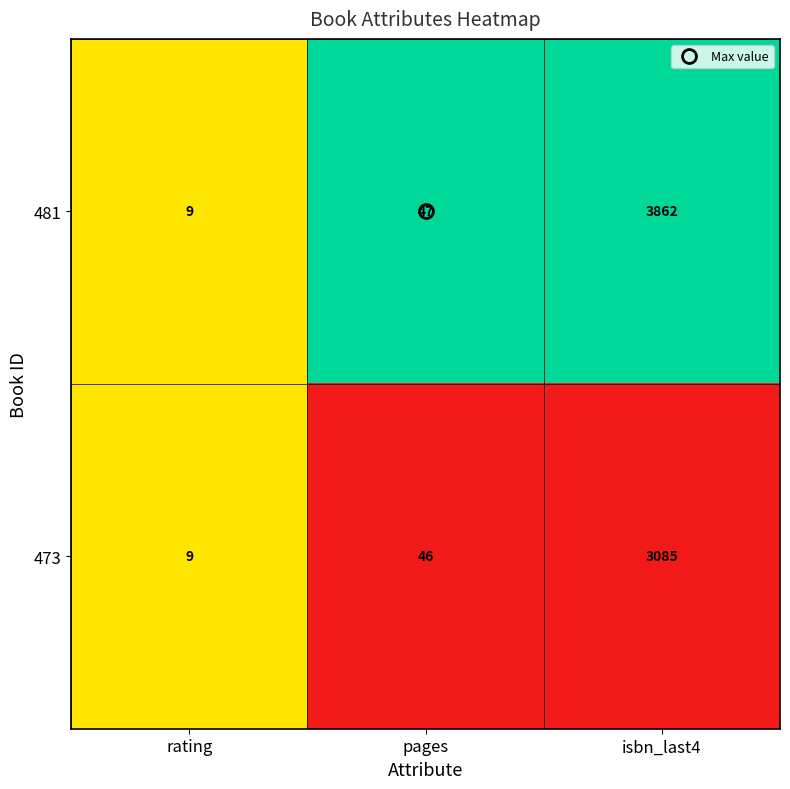

At which label is 481 closest to 1935?

pages